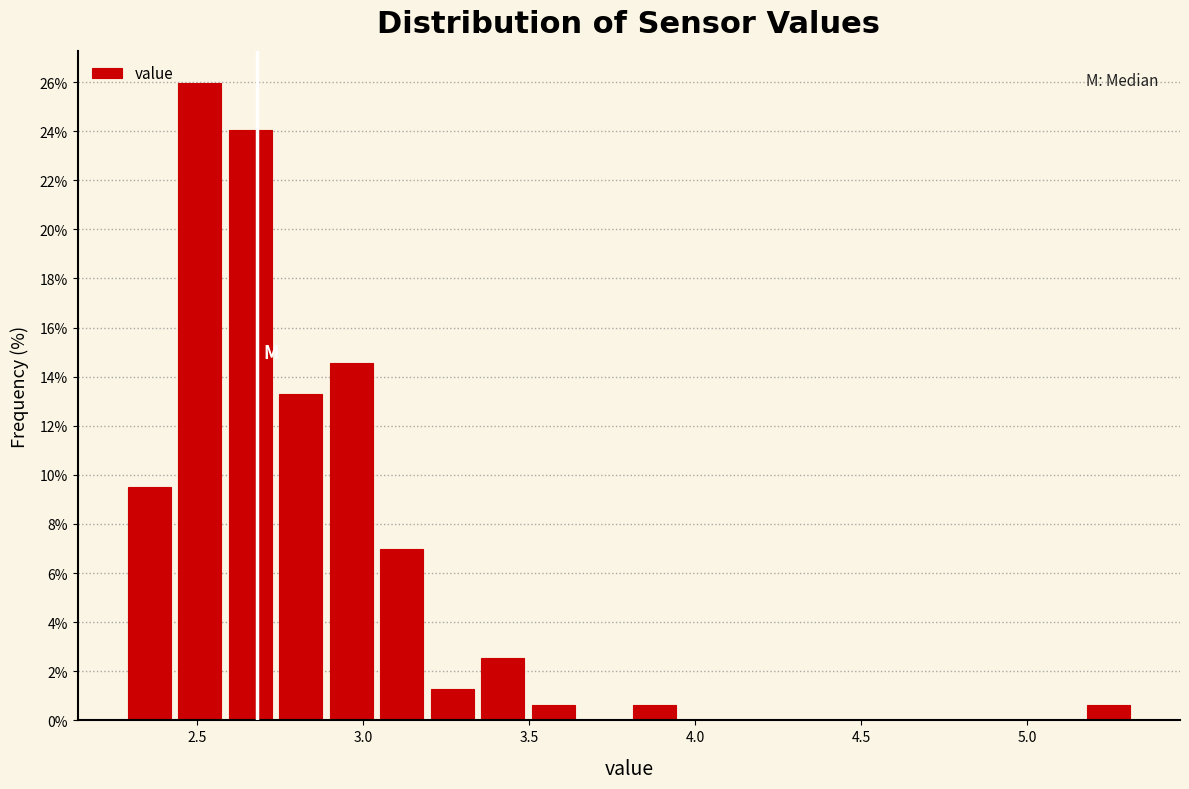

Around what value on the x-axis is the tallest bar? Give the approximate position of its centre, as read against the axis.

2.50